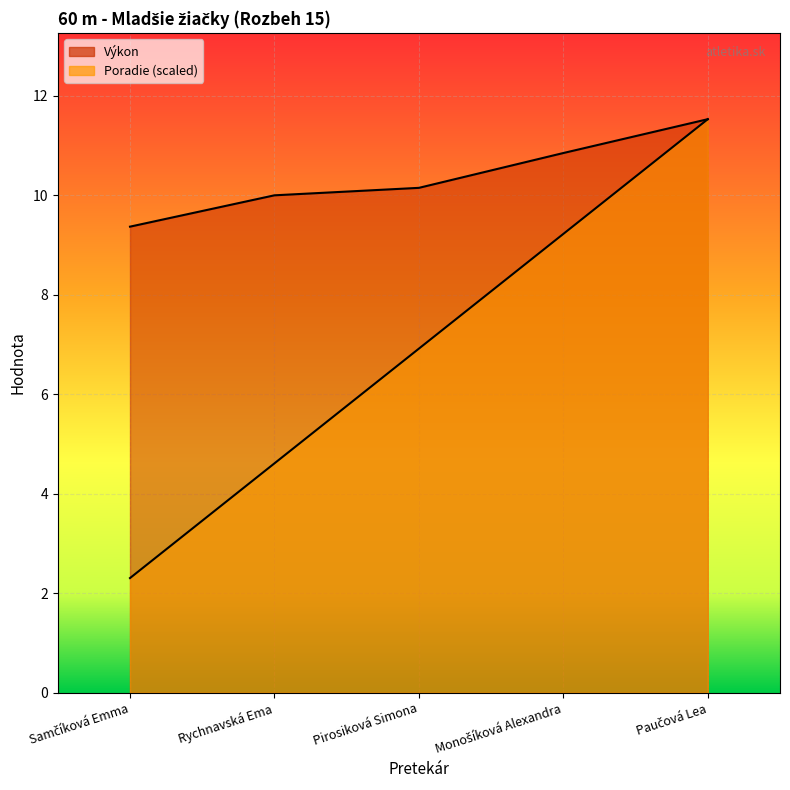

What is the difference between the maximum and minimum values in the Poradie series?

9.2